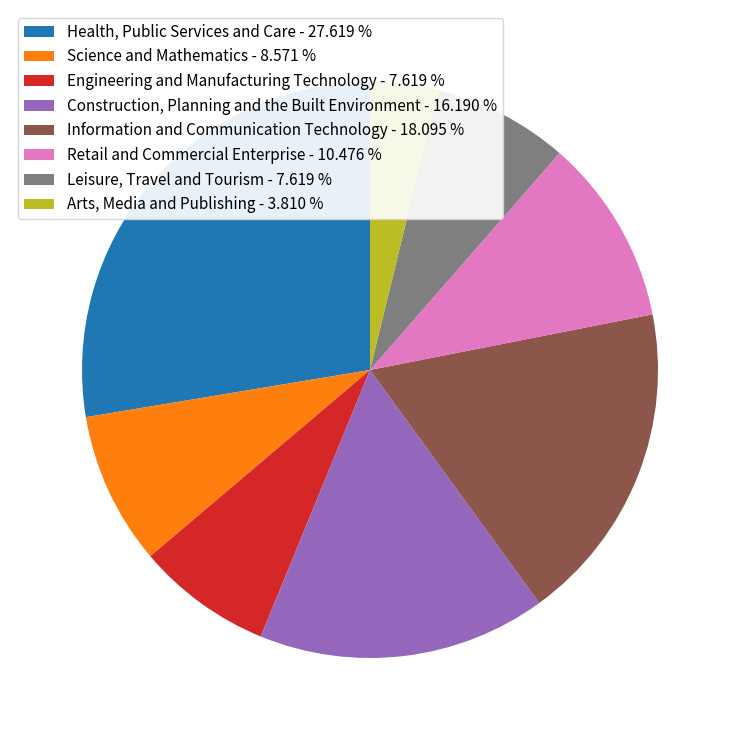

Approximately how many times larger is the value at Construction, Planning and the Built Environment - 16.190 % compared to Health, Public Services and Care - 27.619 %?

0.6